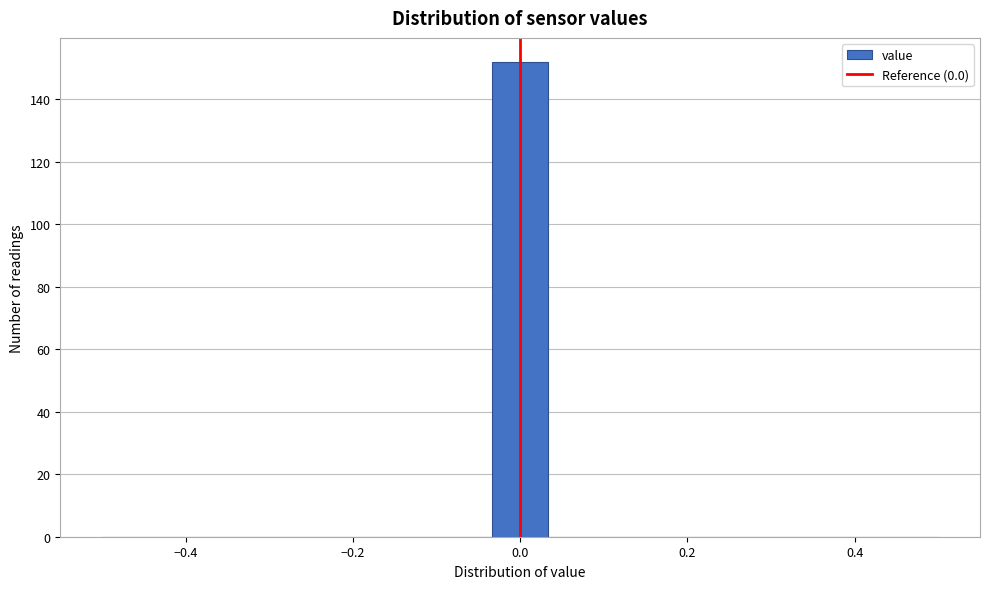

Around what value on the x-axis is the tallest bar? Give the approximate position of its centre, as read against the axis.

0.00